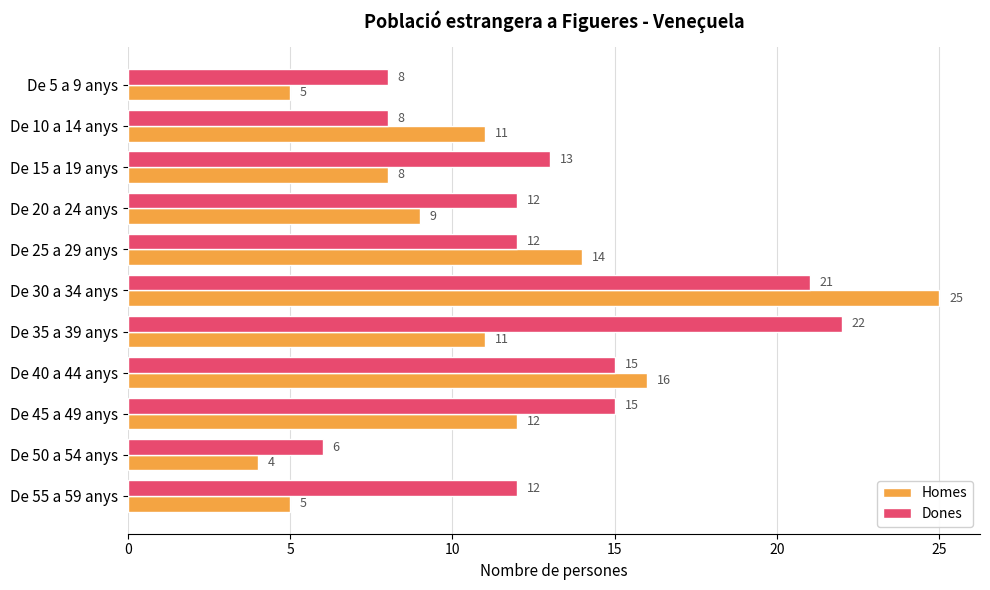

Which series has the largest total across all categories?

Dones